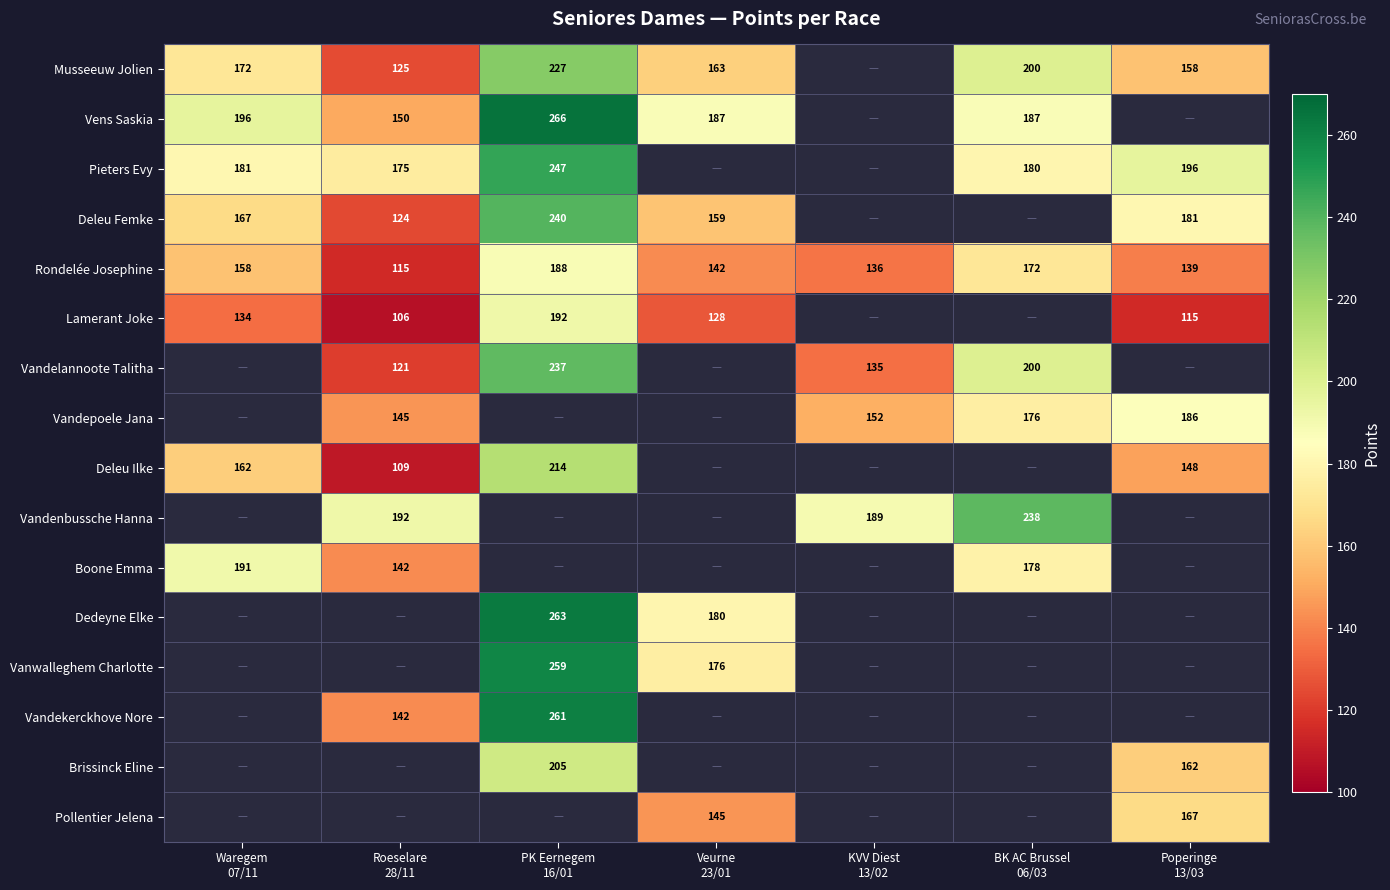

Rank the categories by Lamerant Joke value from lowest to highest.

Roeselare 28/11, Poperinge 13/03, Veurne 23/01, Waregem 07/11, PK Eernegem 16/01, KVV Diest 13/02, BK AC Brussel 06/03